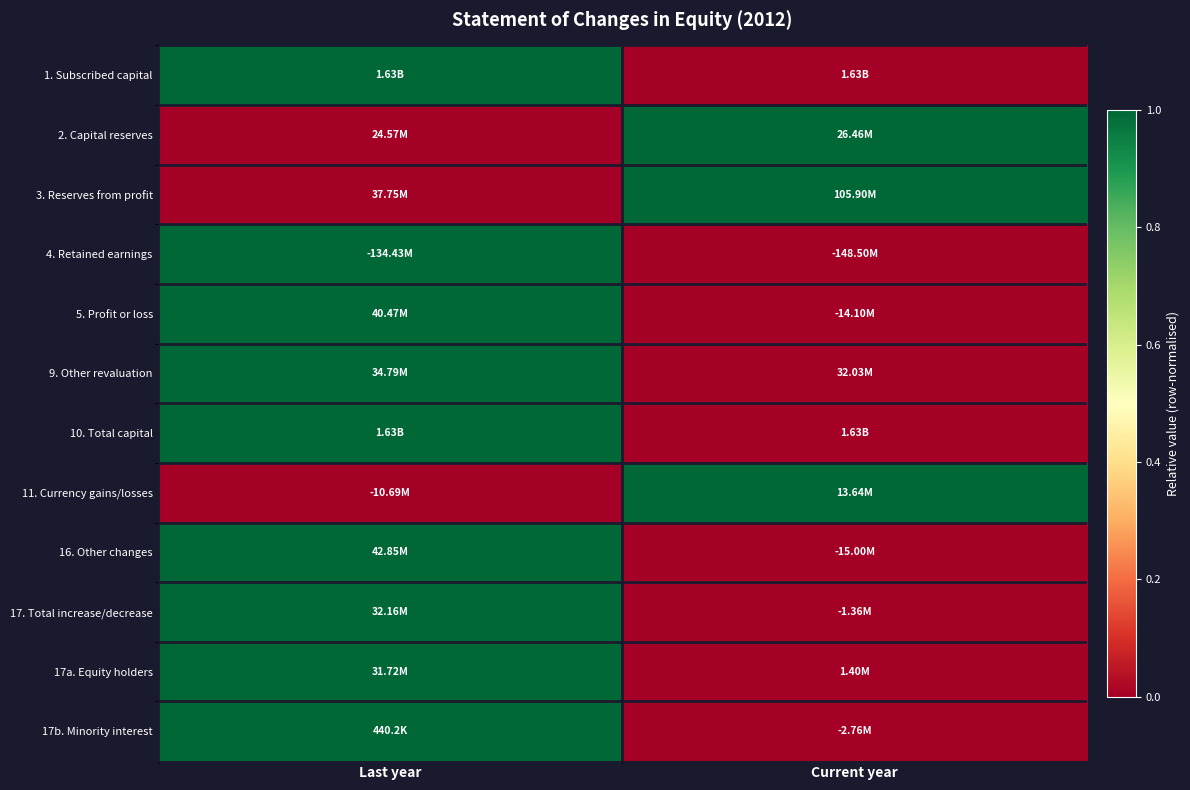

Reading left to right, what are all the values shown in this chart?

1. Subscribed capital: Last year=1	Current year=0
2. Capital reserves: Last year=0	Current year=1
3. Reserves from profit: Last year=0	Current year=1
4. Retained earnings: Last year=1	Current year=0
5. Profit or loss: Last year=1	Current year=0
9. Other revaluation: Last year=1	Current year=0
10. Total capital: Last year=1	Current year=0
11. Currency gains/losses: Last year=0	Current year=1
16. Other changes: Last year=1	Current year=0
17. Total increase/decrease: Last year=1	Current year=0
17a. Equity holders: Last year=1	Current year=0
17b. Minority interest: Last year=1	Current year=0